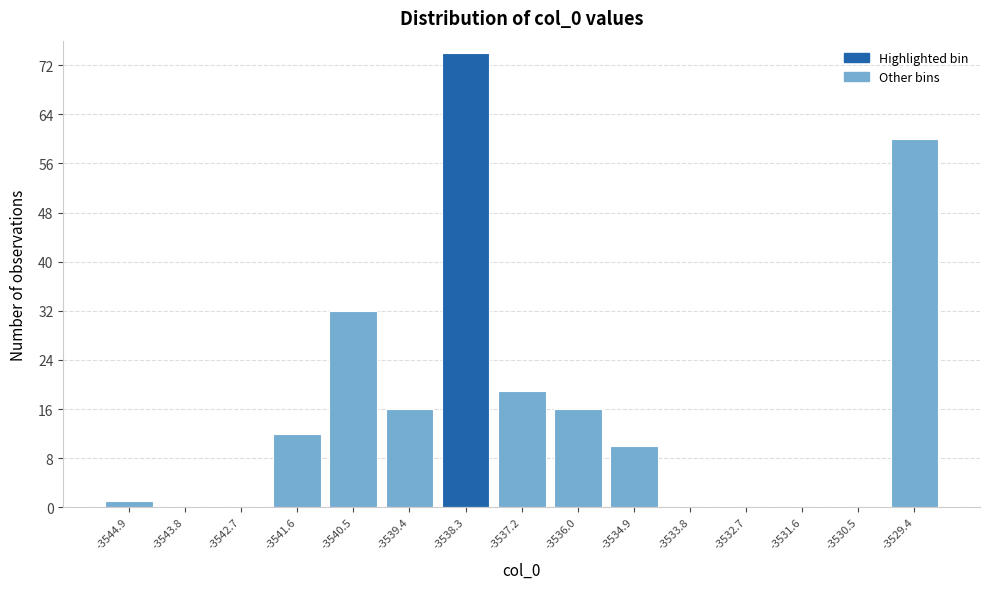

How tall is the bar that spans -3542.2 to -3541.0 on the x-axis? Neither the bar edges nor the heights are printed on the chart, so give them approximately, as read against the axes.

12